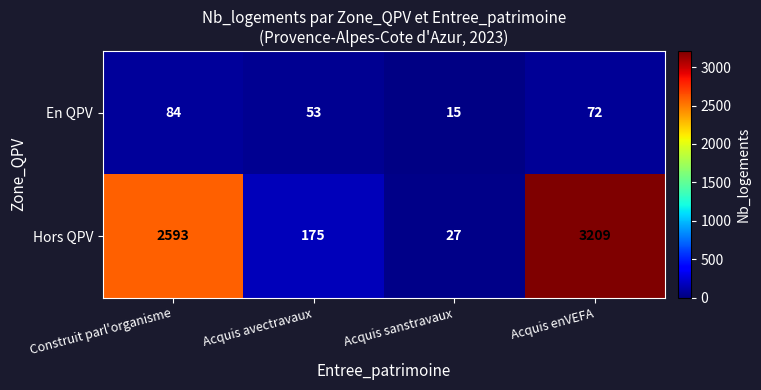

What is the maximum value shown in the chart?

3209